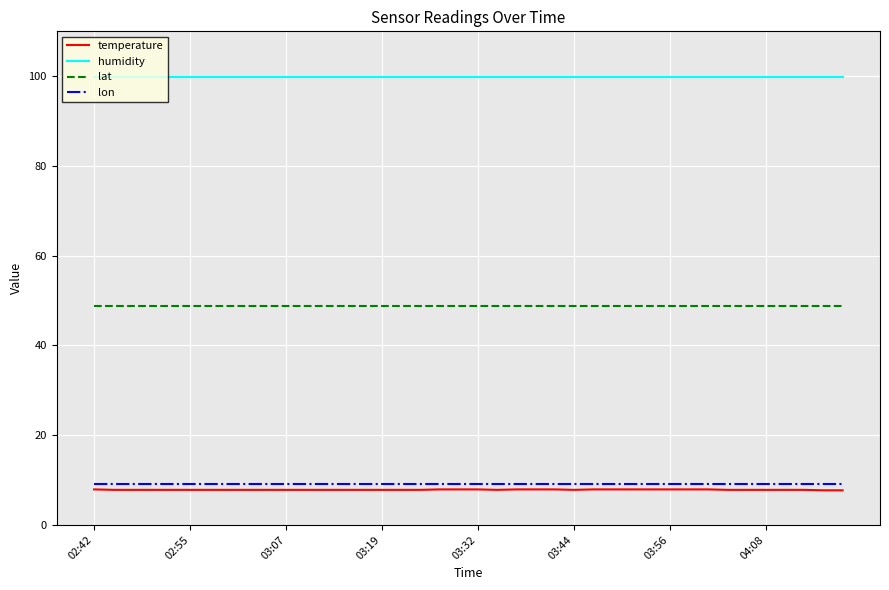

What is the lowest value of the temperature series?

7.7